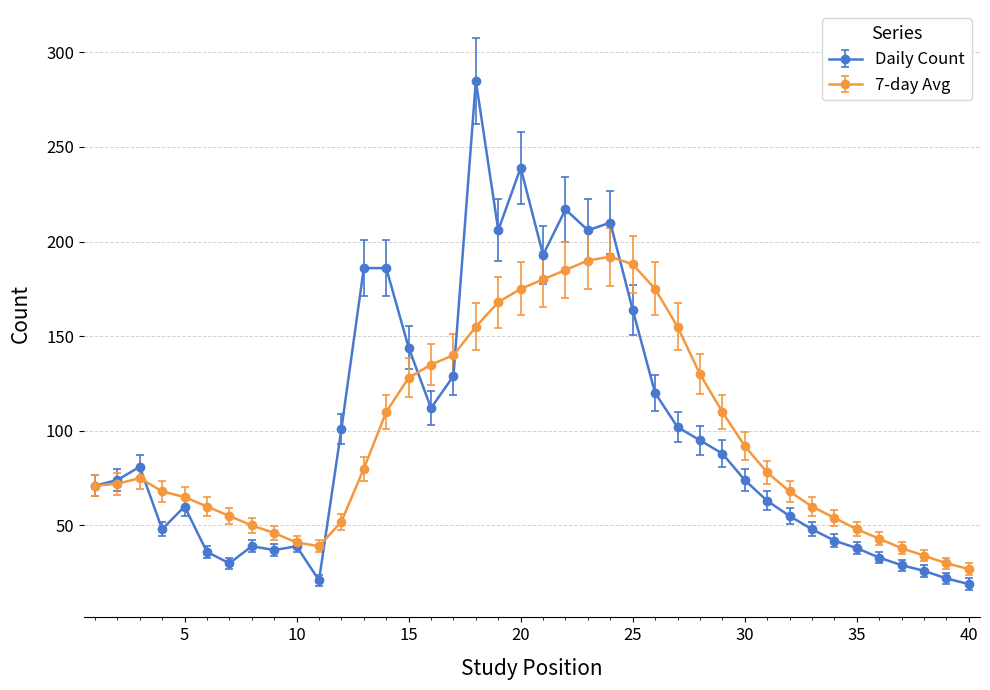

How many values in the 7-day Avg series are below 75?

20